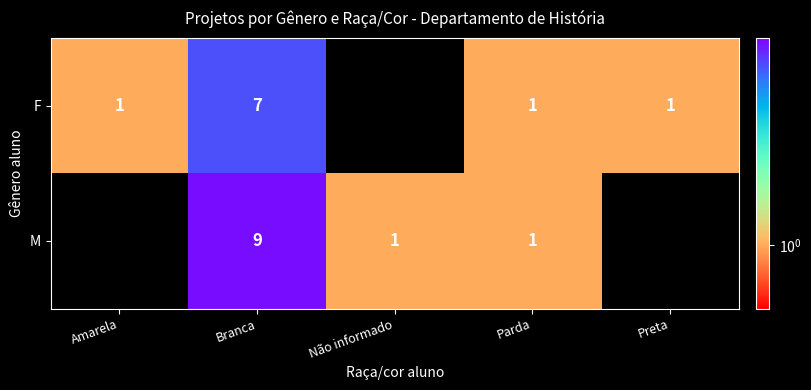

Which has a higher value, Amarela or Branca?

Branca